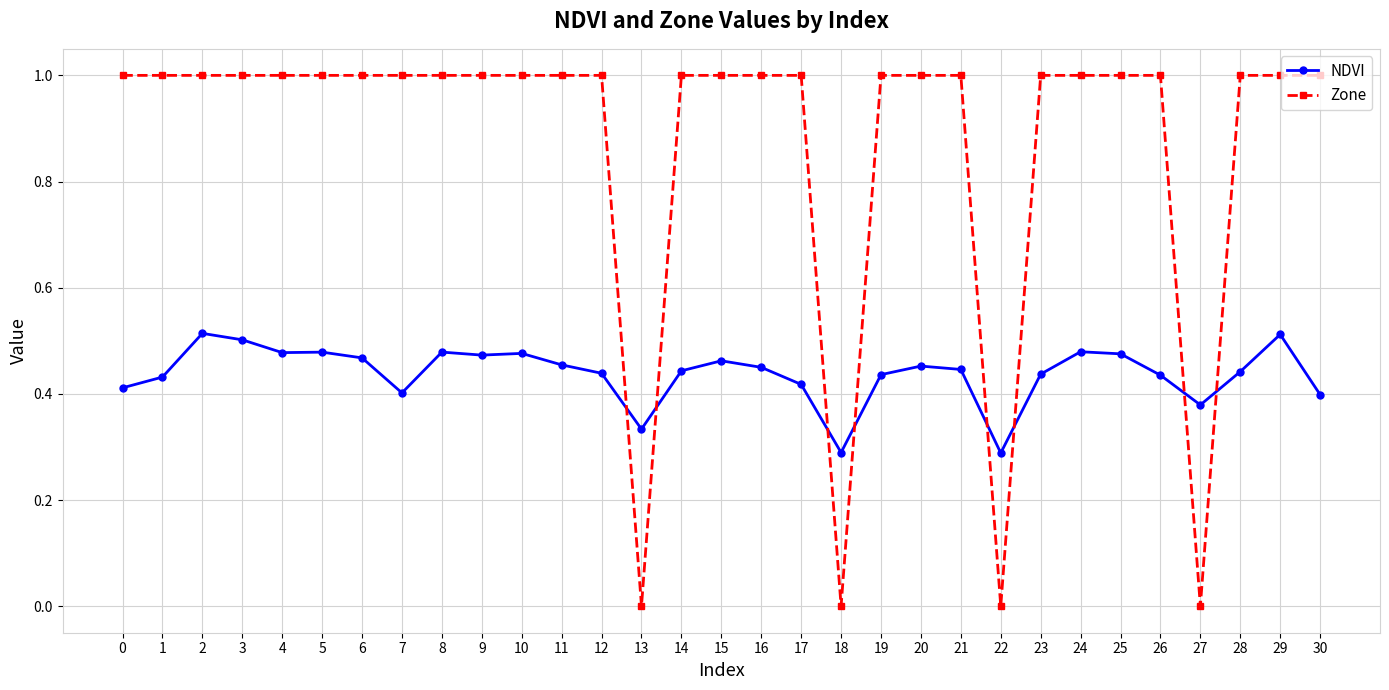

What is the difference between the maximum and minimum values in the NDVI series?

0.2